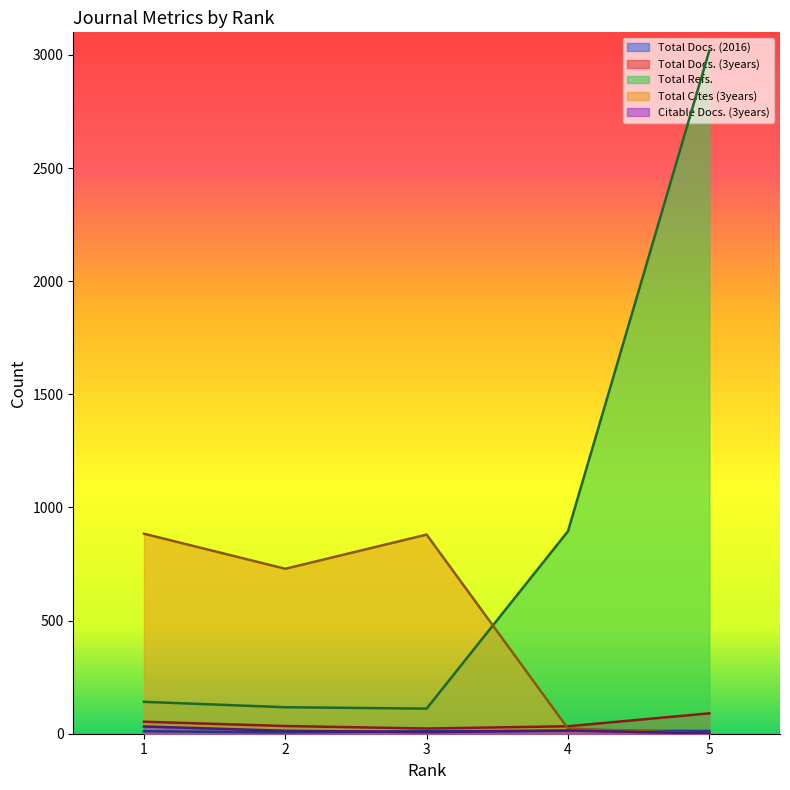

Reading left to right, extract all data points from this chart.

Total Docs. (2016): 1=11	2=6	3=11	4=13	5=12
Total Docs. (3years): 1=53	2=34	3=23	4=33	5=90
Total Refs.: 1=141	2=117	3=111	4=895	5=3019
Total Cites (3years): 1=884	2=729	3=880	4=23	5=1
Citable Docs. (3years): 1=32	2=13	3=7	4=14	5=1